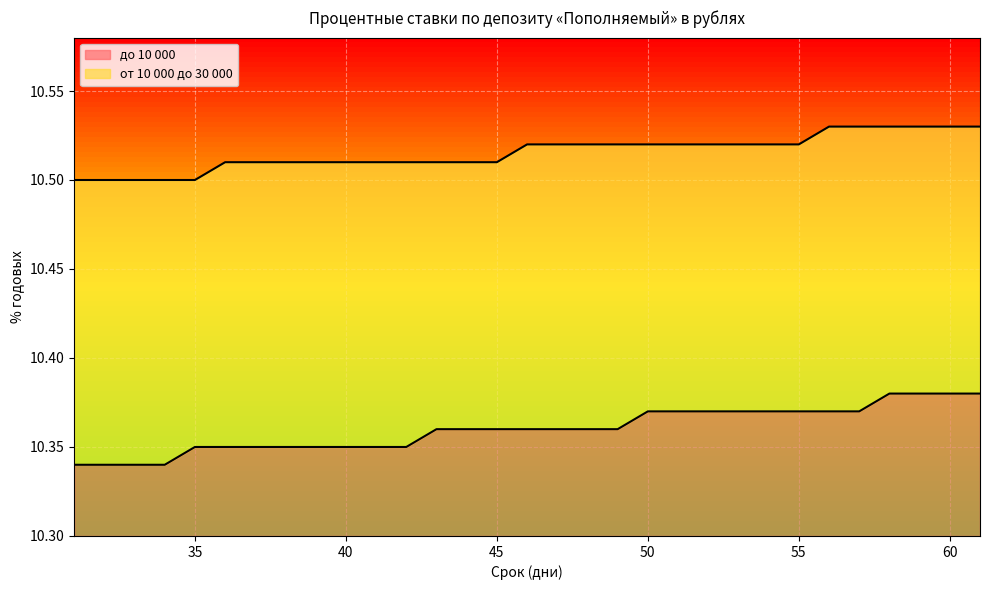

Reading right to left, extract all data points from this chart.

до 10 000: 61=10.4	60=10.4	59=10.4	58=10.4	57=10.4	56=10.4	55=10.4	54=10.4	53=10.4	52=10.4	51=10.4	50=10.4	49=10.4	48=10.4	47=10.4	46=10.4	45=10.4	44=10.4	43=10.4	42=10.3	41=10.3	40=10.3	39=10.3	38=10.3	37=10.3	36=10.3	35=10.3	34=10.3	33=10.3	32=10.3	31=10.3
от 10 000 до 30 000: 61=10.5	60=10.5	59=10.5	58=10.5	57=10.5	56=10.5	55=10.5	54=10.5	53=10.5	52=10.5	51=10.5	50=10.5	49=10.5	48=10.5	47=10.5	46=10.5	45=10.5	44=10.5	43=10.5	42=10.5	41=10.5	40=10.5	39=10.5	38=10.5	37=10.5	36=10.5	35=10.5	34=10.5	33=10.5	32=10.5	31=10.5